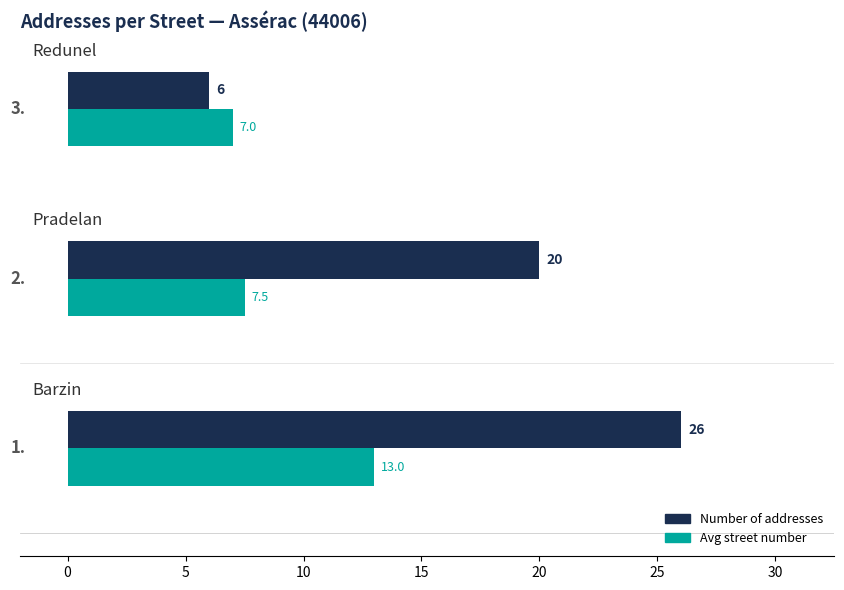

How many categories are shown in the chart?

3